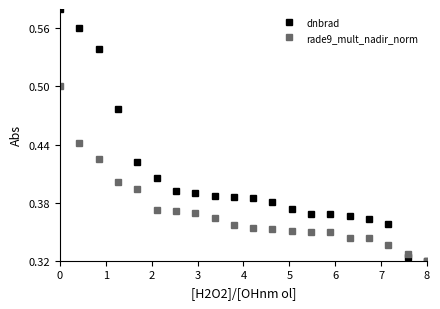

At how many categories does at least one series exceed 0?

20